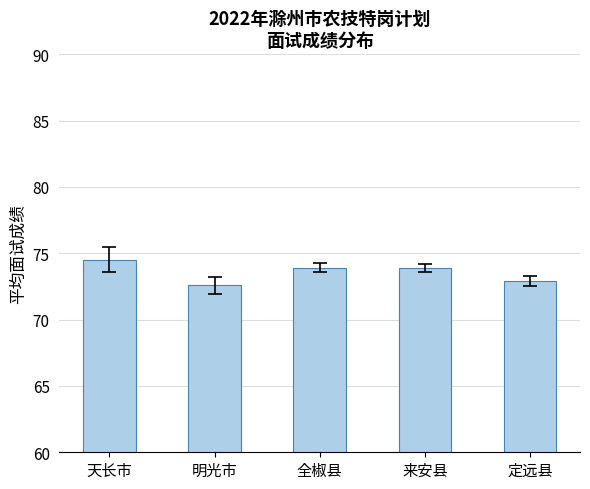

What is the difference between the second highest and second lowest values?

1.0